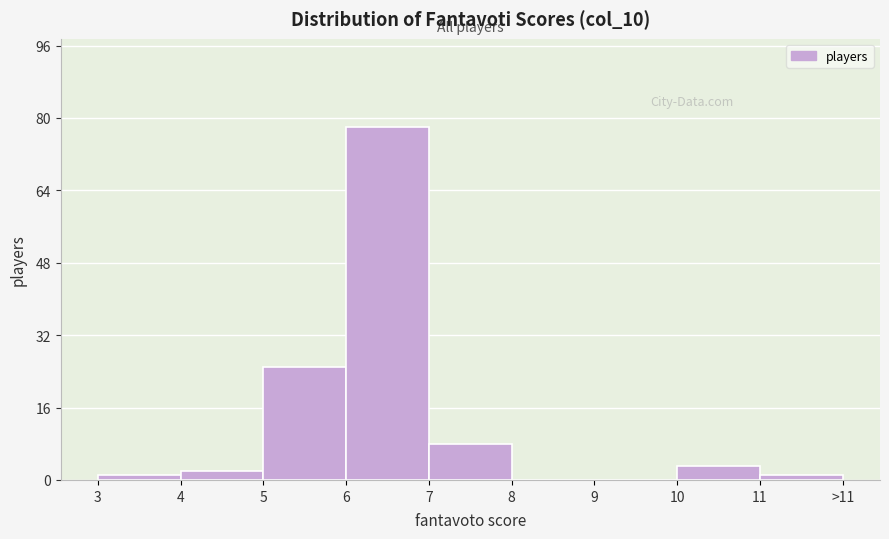

Reading left to right, transcribe all the data shown in this chart.

3=1	4=2	5=25	6=78	7=8	8=0	9=0	10=3	11=1